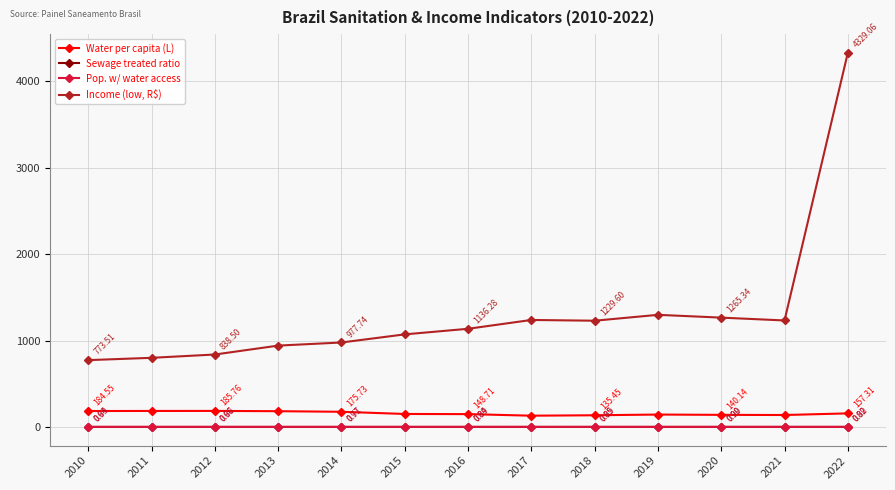

What is the value of the Income (low, R$) point at the 2nd from the left?

800.3